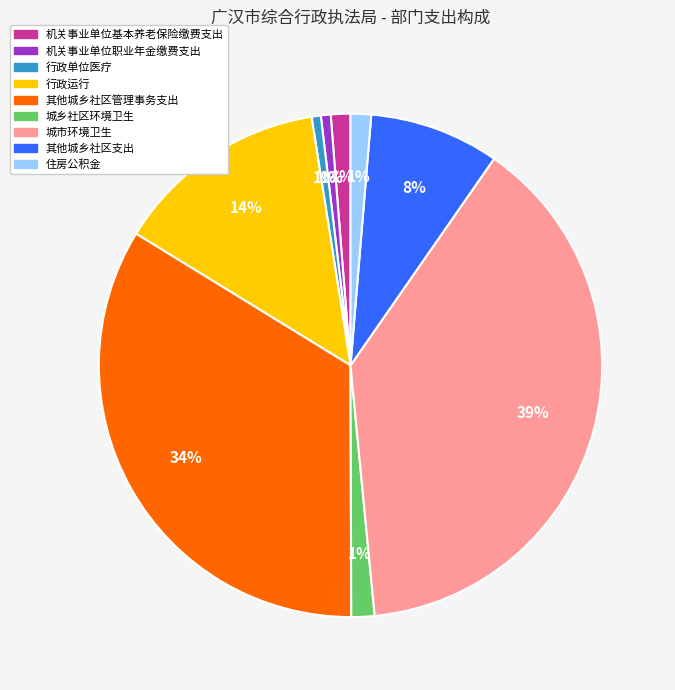

To the nearest percent, what portion does 其他城乡社区管理事务支出 represent?

34%